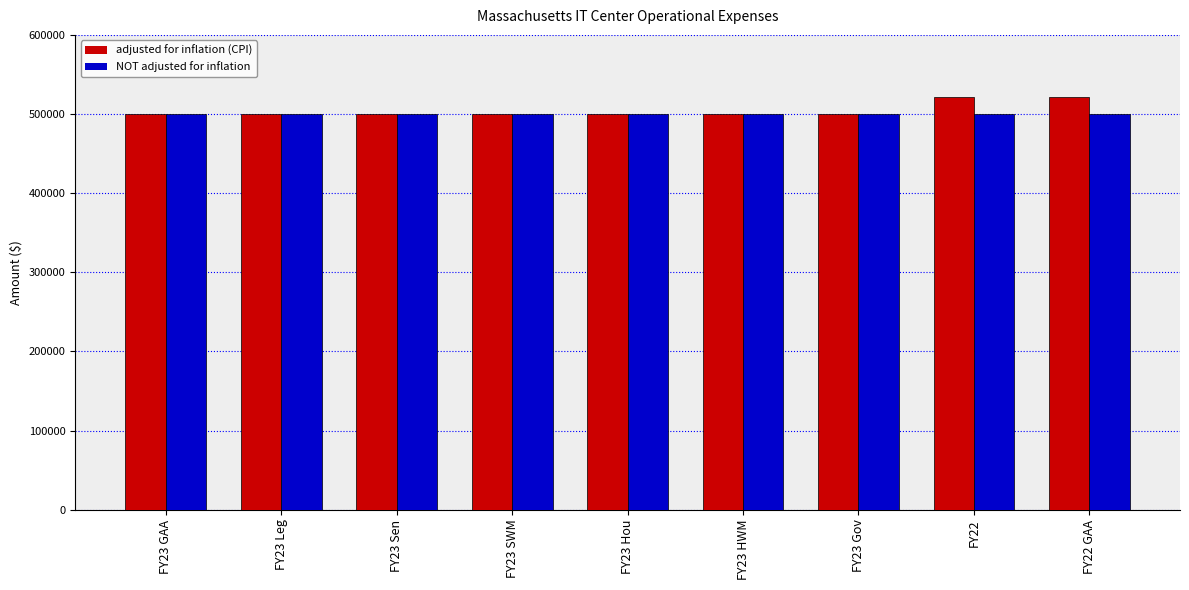

The value of NOT adjusted for inflation at FY23 GAA is 668749. True or false?

False